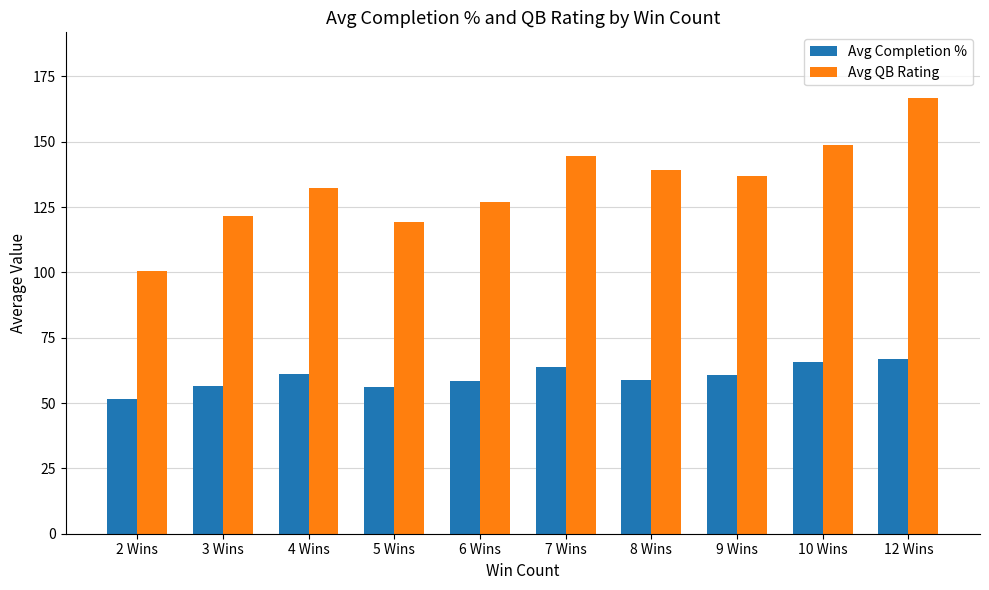

Are the bars horizontal?

No